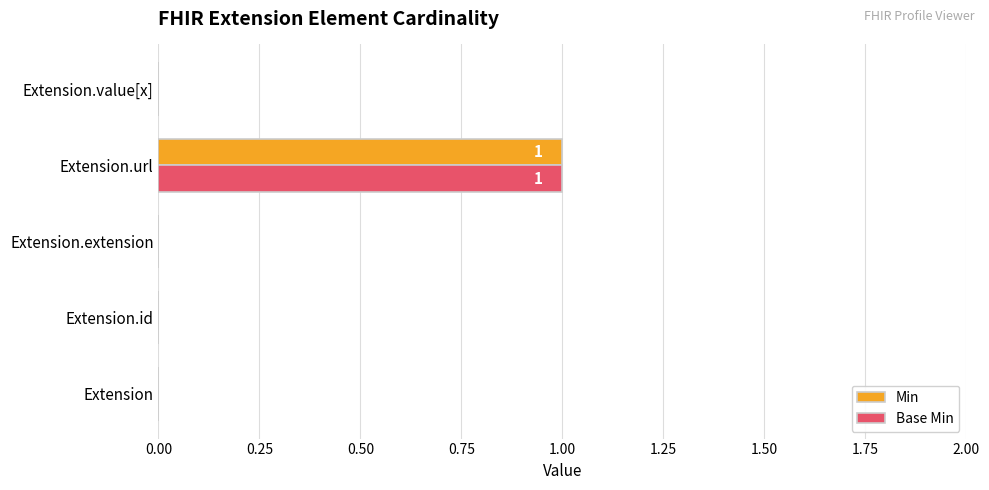

True or false: Base Min has a value of 1 at Extension.extension.

False